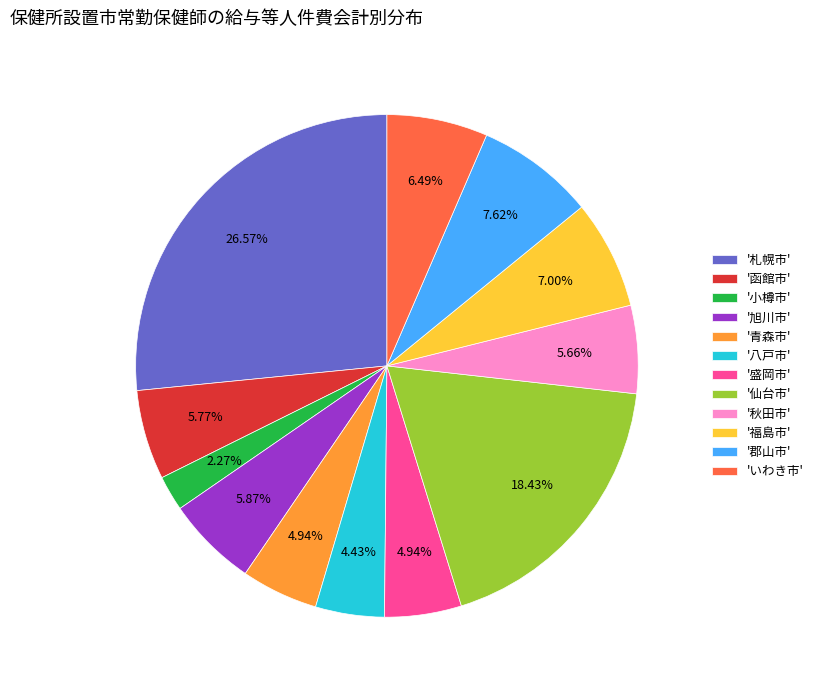

Which has a higher value, '青森市' or '函館市'?

'函館市'